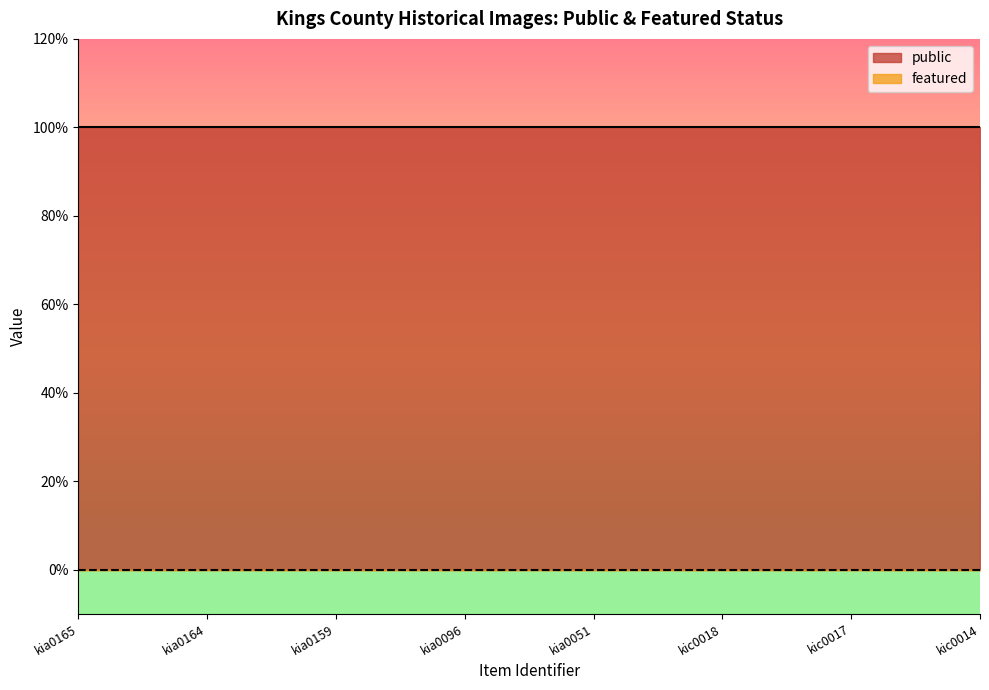

True or false: public and featured cross at least once.

False